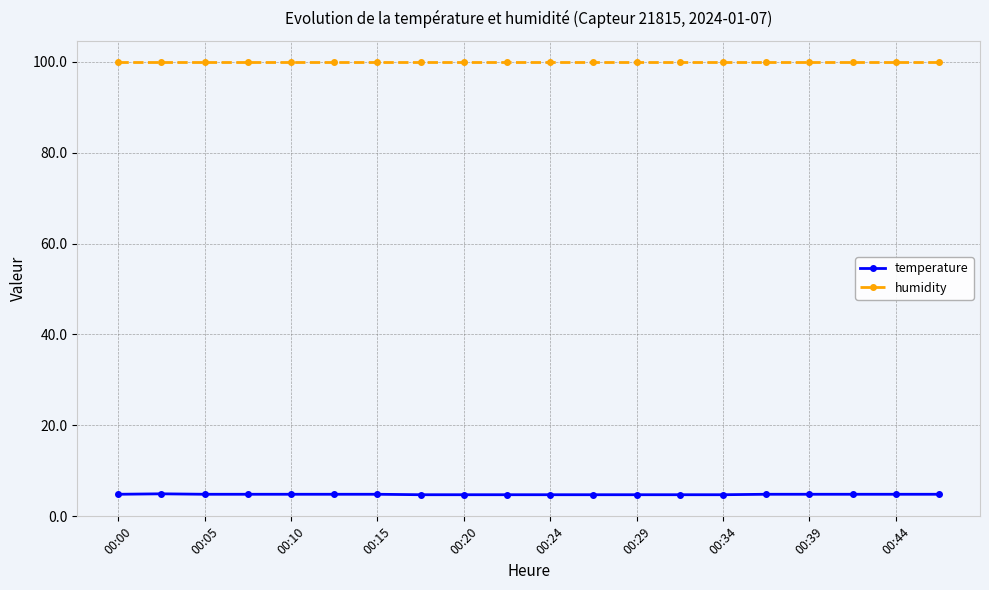

Rank the series by their maximum value, from lowest to highest.

temperature, humidity